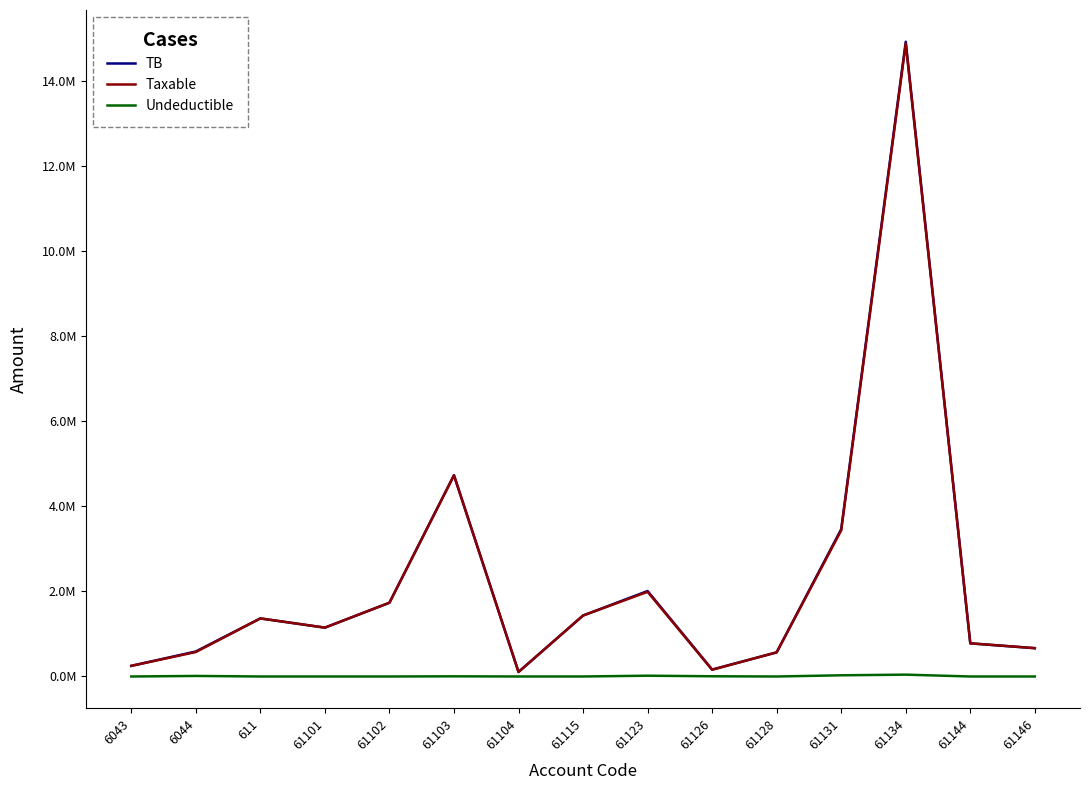

True or false: Undeductible and TB cross at least once.

False